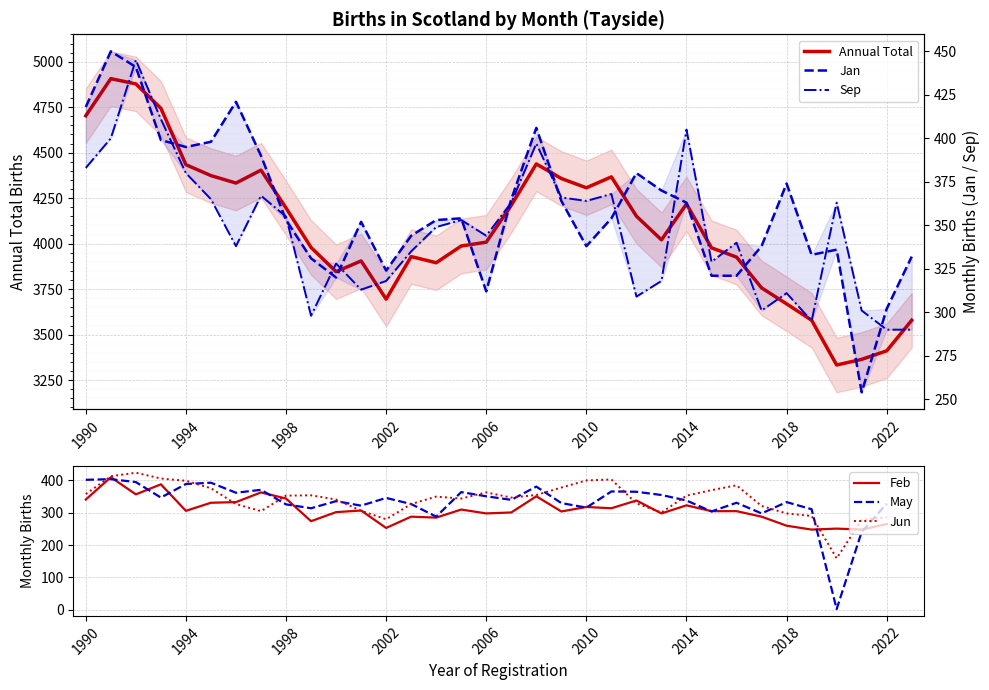

What is the average value of the Jan series?

359